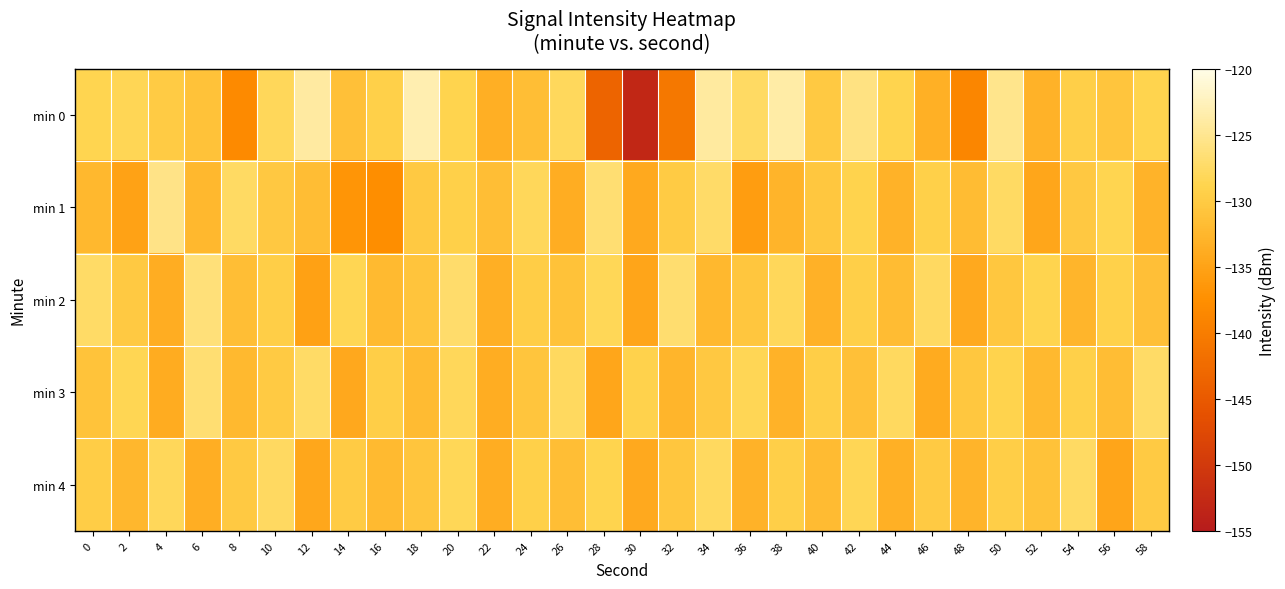

Which series has the largest range (max minus min)?

min 0